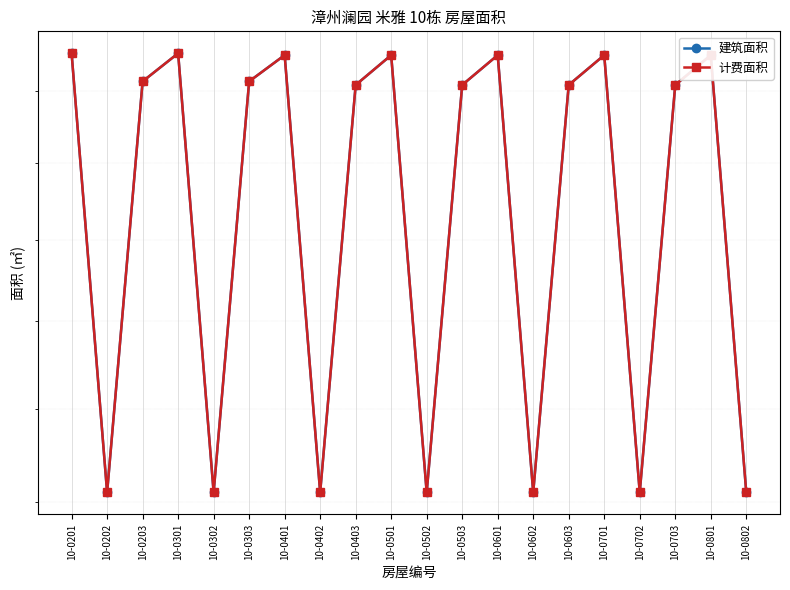

What is the sum of the 计费面积 values at 10-0301 and 10-0702?

316.5